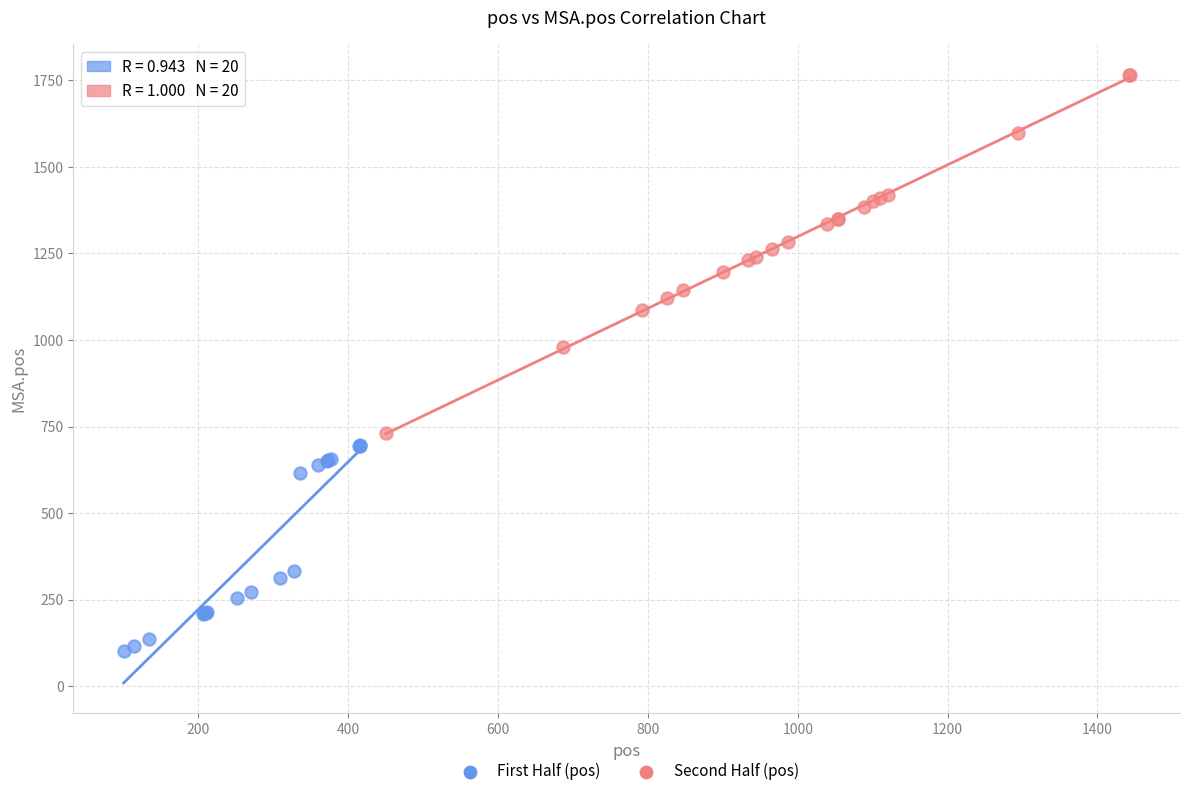

Which series has the largest Y range (max minus min)?

Second Half (pos)